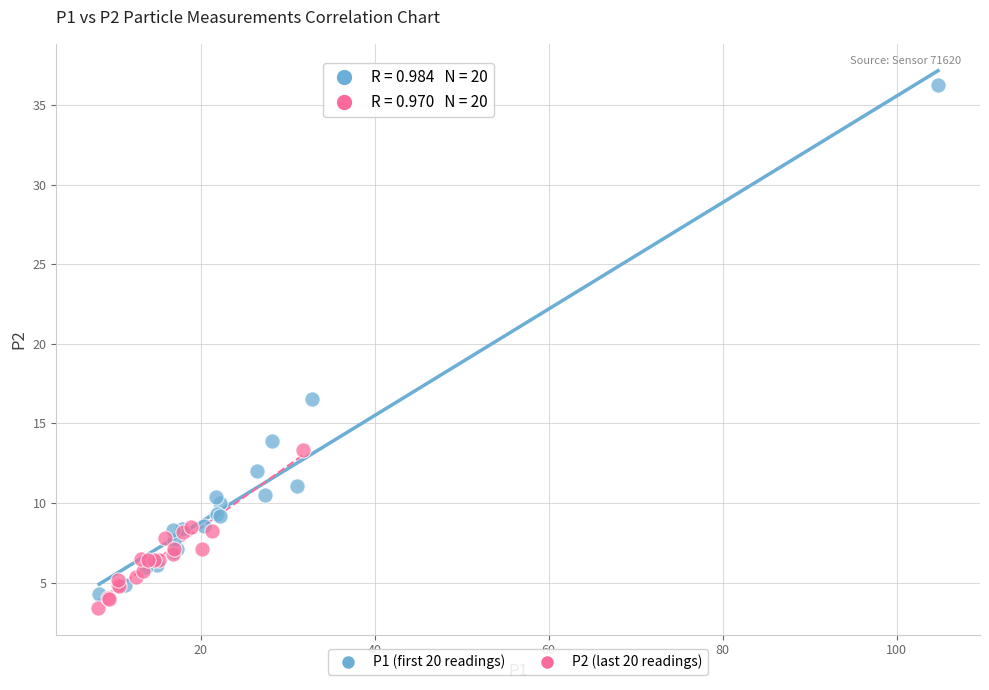

Which series reaches the maximum Y coordinate?

P1 (first 20 readings)